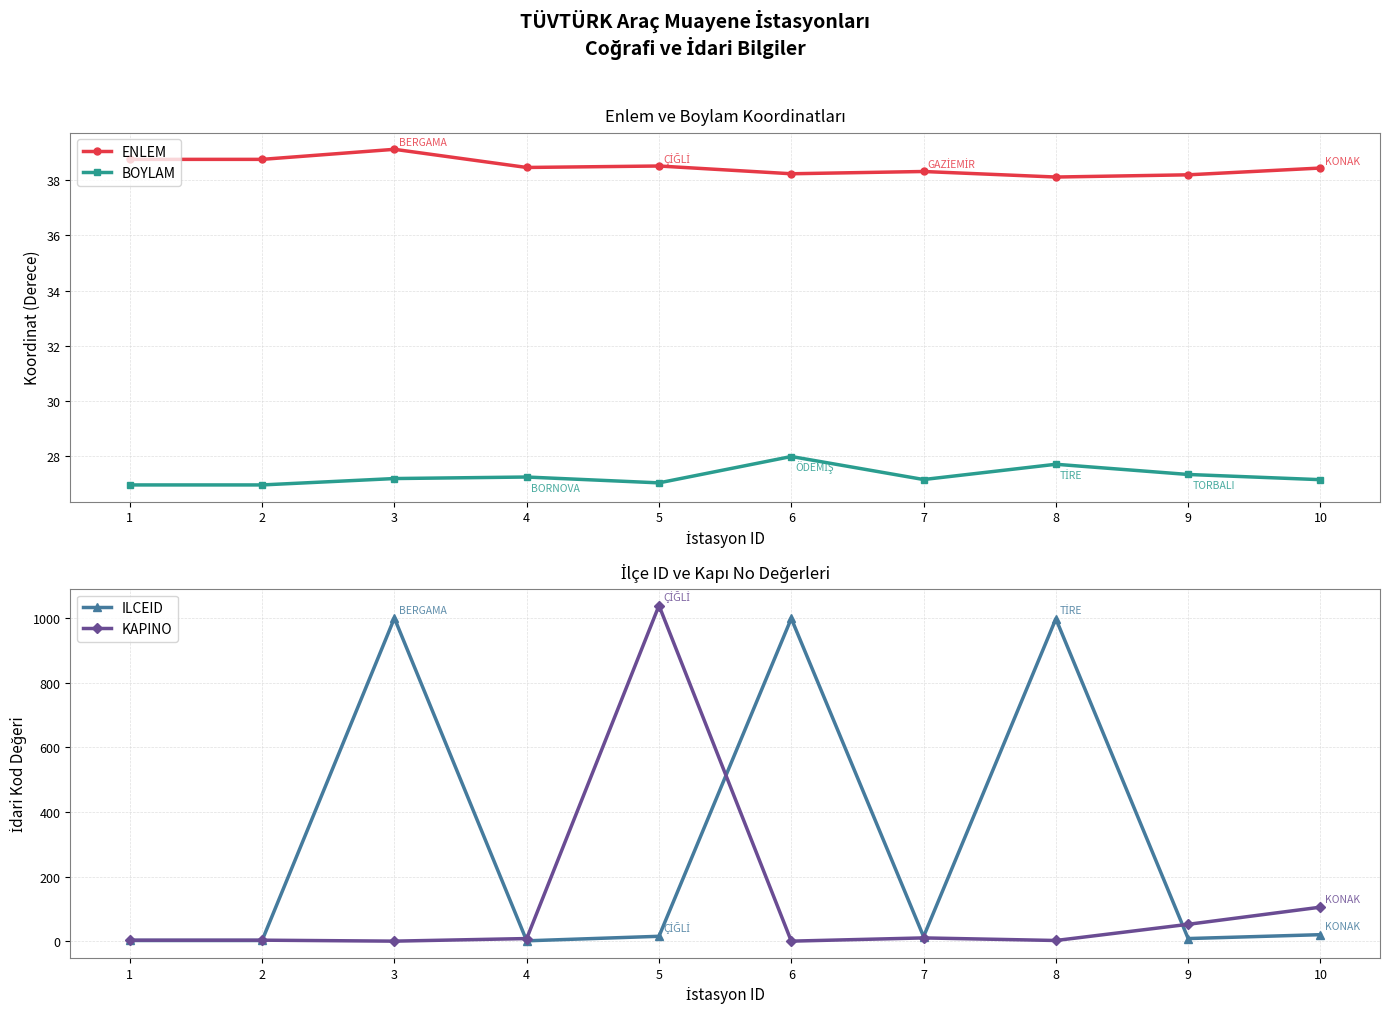

At which category does the chart reach its minimum across all series?

3